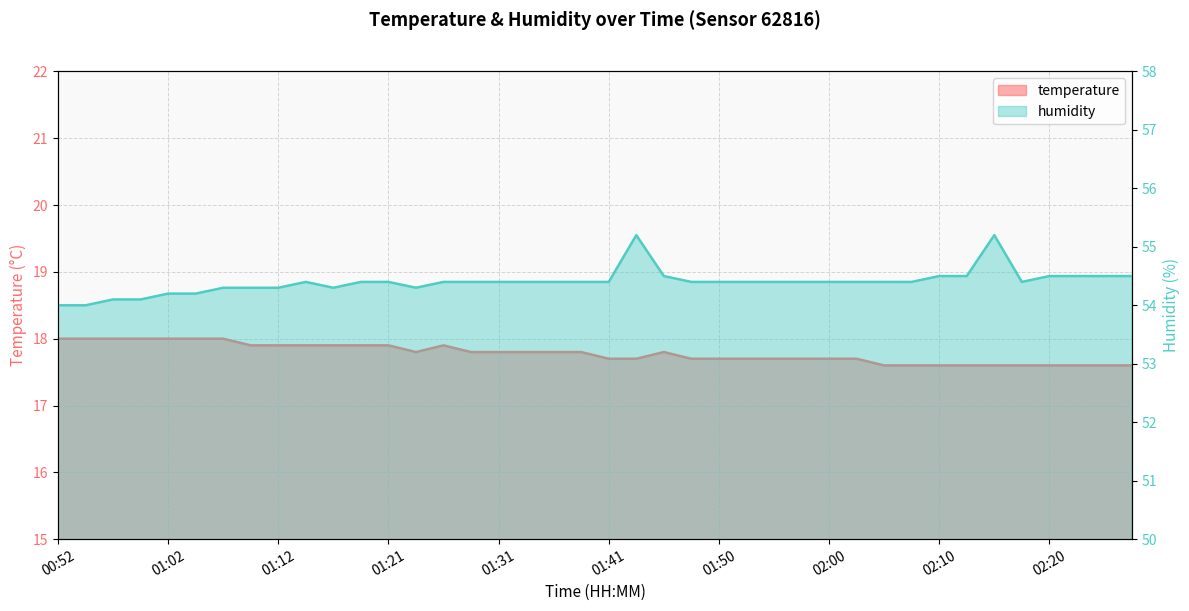

What is the highest value of the temperature series?

18.0